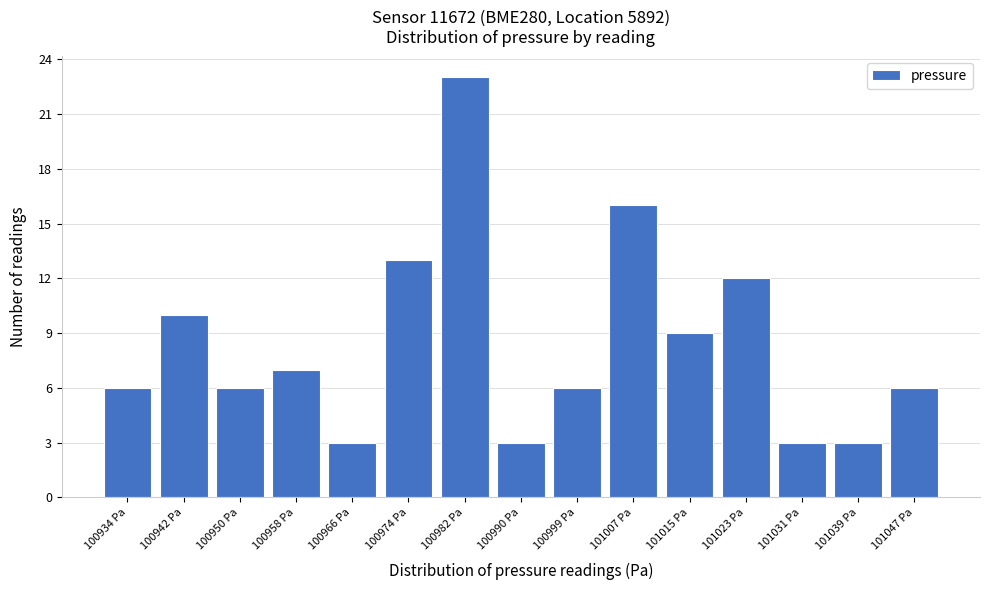

Which range on the x-axis has the tallest bar?

100978 to 100986